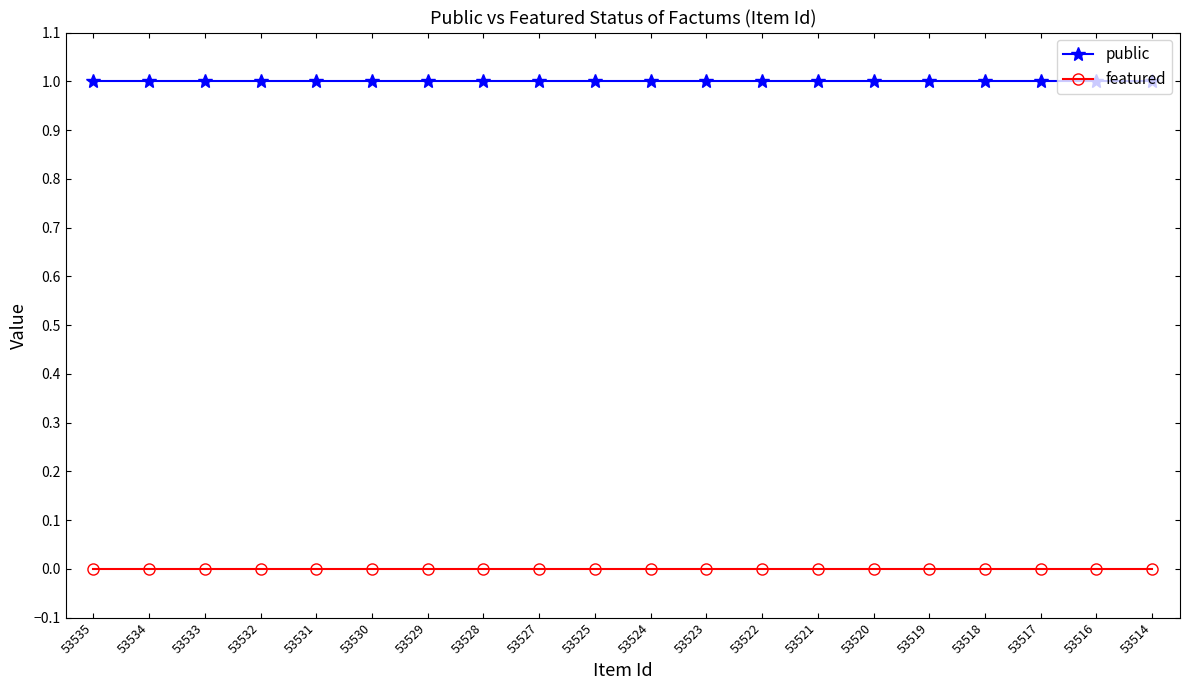

True or false: featured has a value of 0 at 53535.

True